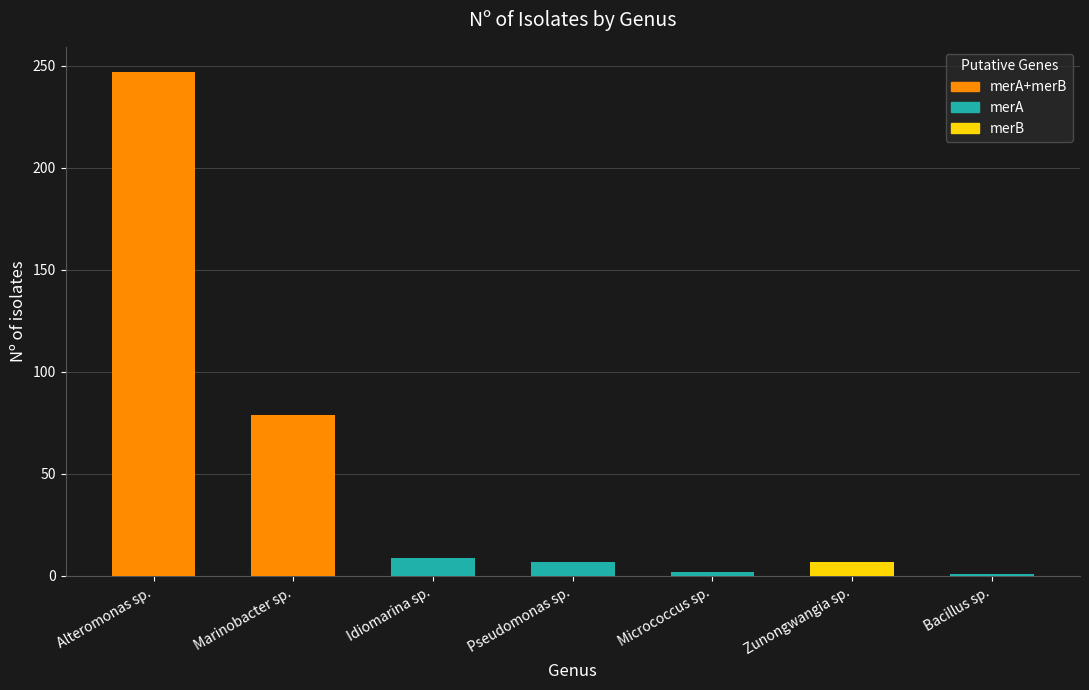

Which category has the lowest value across all series?

Bacillus sp.